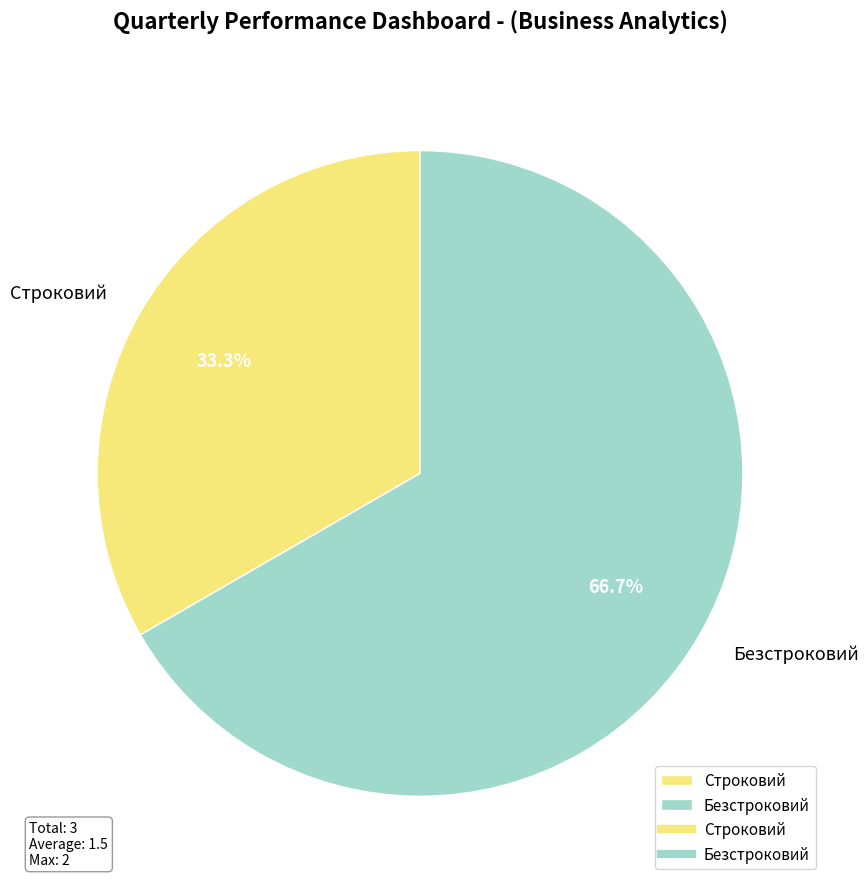

Combined, what portion of the pie is Безстроковий and Строковий?

100.0%